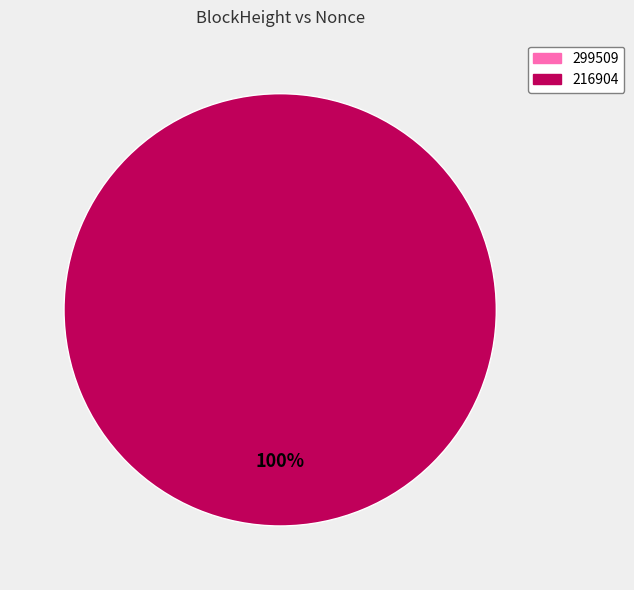

Which category has the smallest portion of the pie?

299509